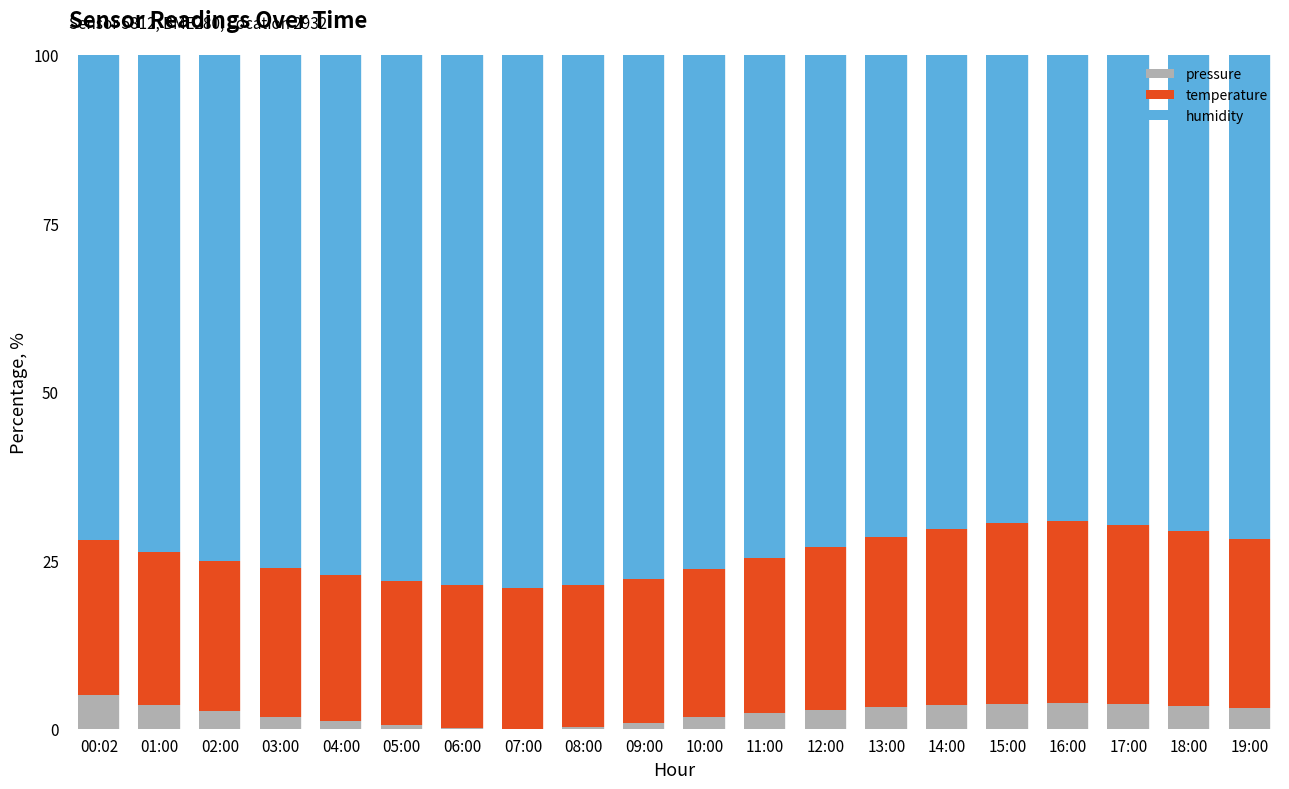

Is it true that pressure equals 3.6 at 01:00?

True